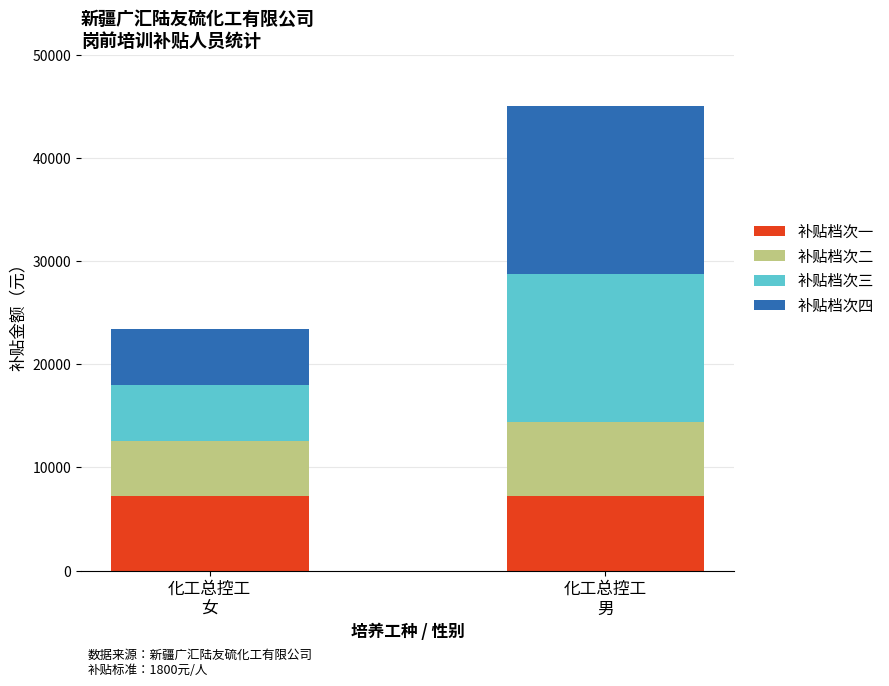

What is the highest value of the 补贴档次一 series?

7200